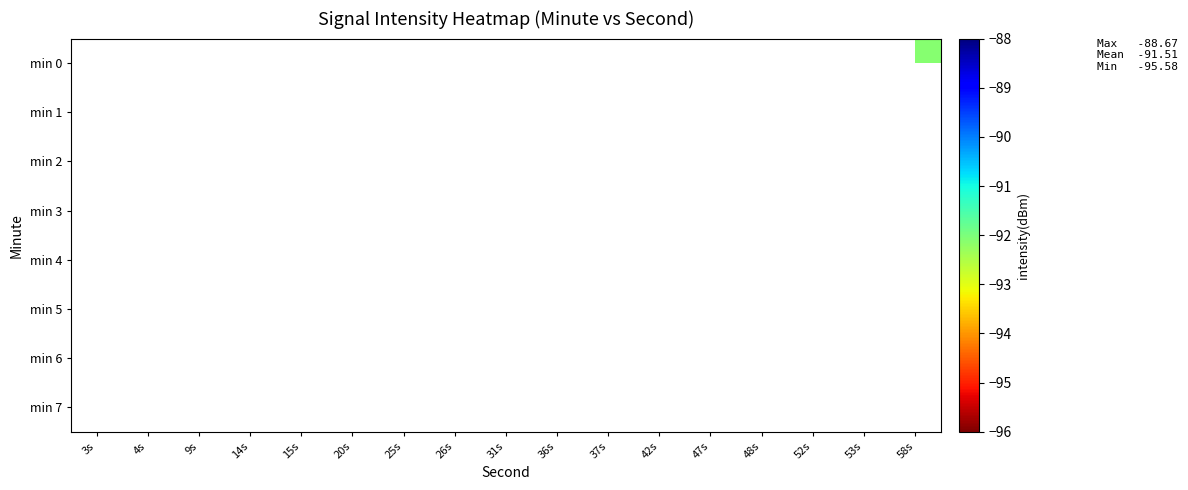

Which has a higher value, 25s or 26s?

26s